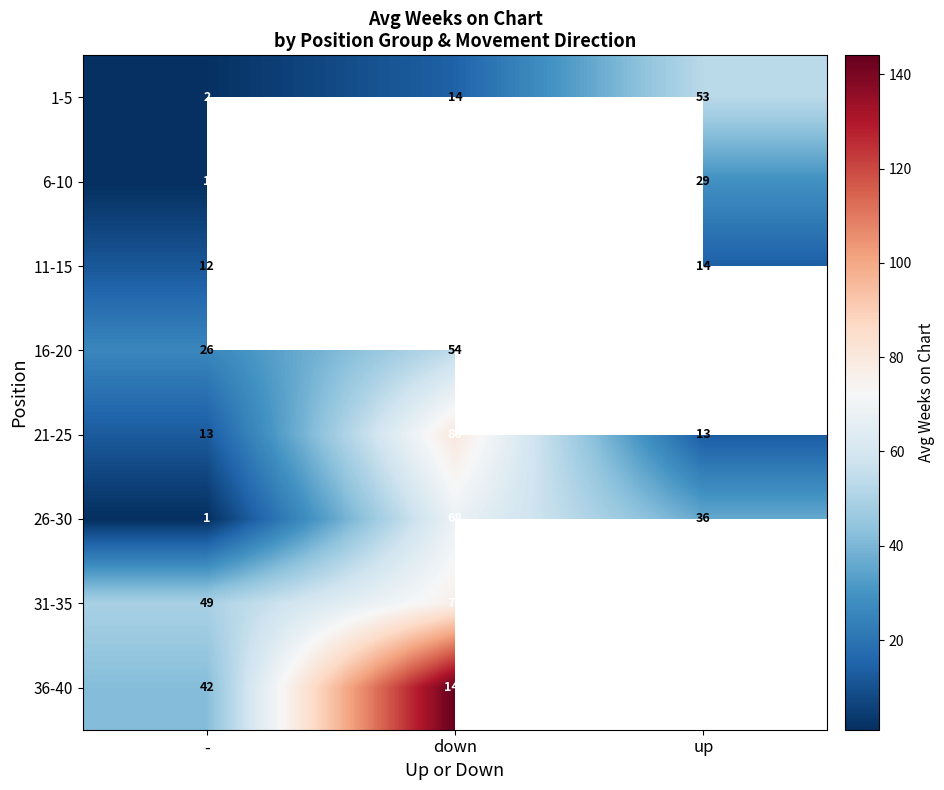

What is the sum of the 36-40 values at - and down?

186.0